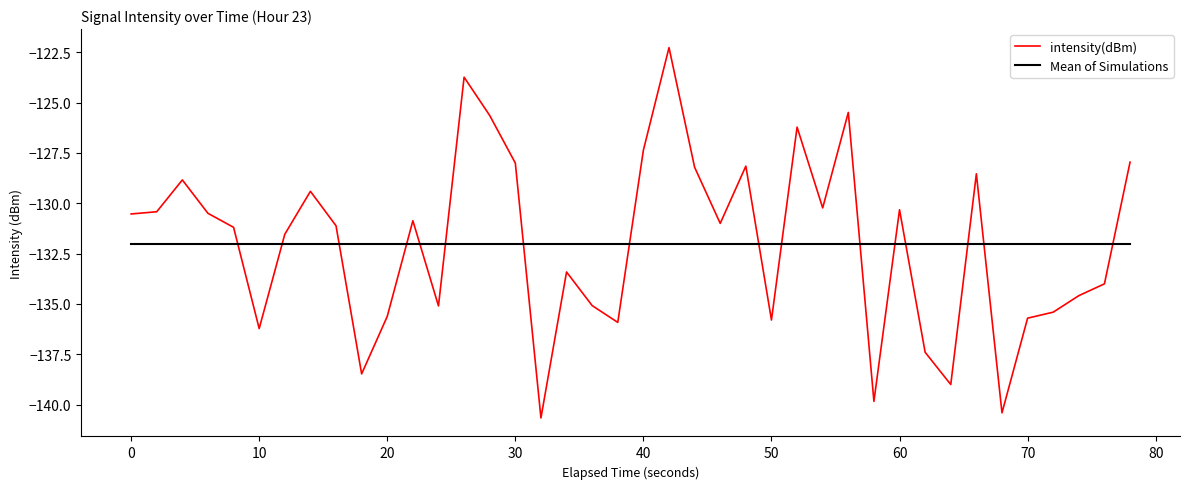

List the series in order of their peak value, highest first.

intensity(dBm), Mean of Simulations